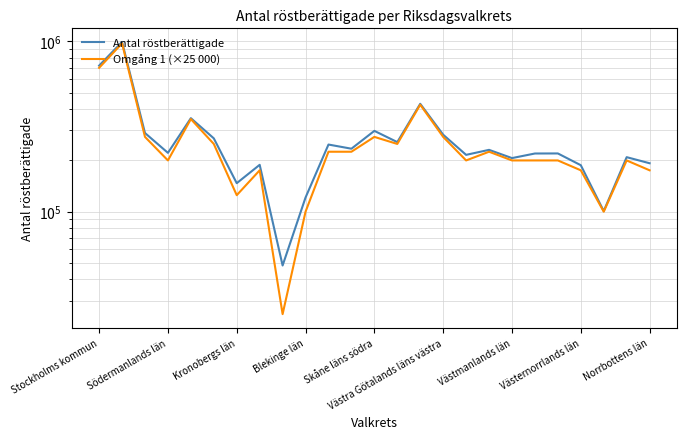

At how many categories does at least one series exceed 641870?

2